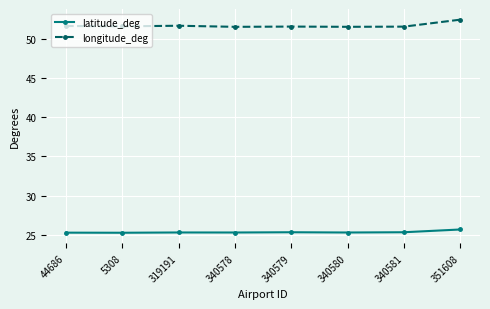

Count the number of categories in the chart.

8